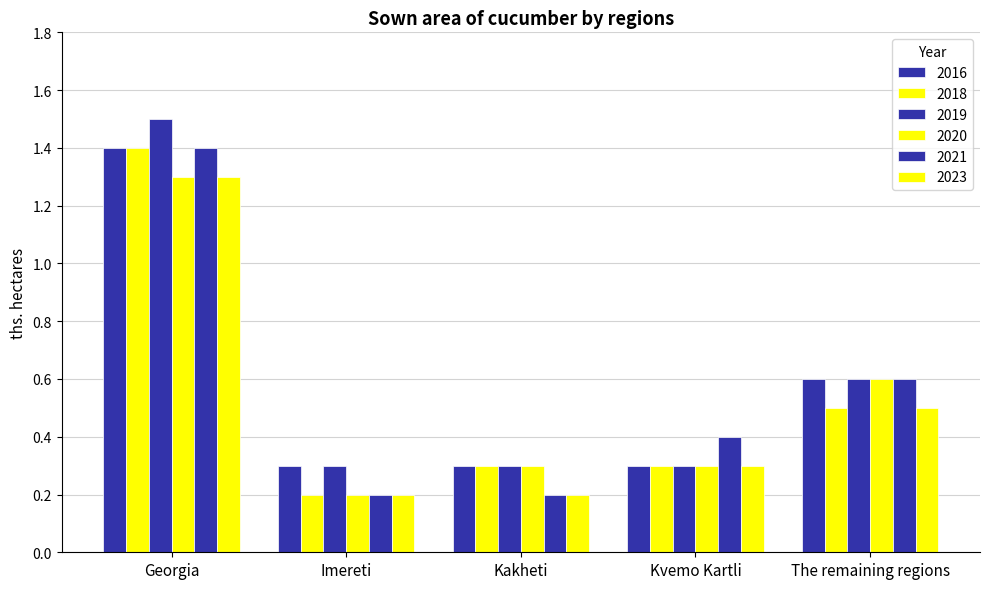

What is the average value of the 2020 series?

0.5